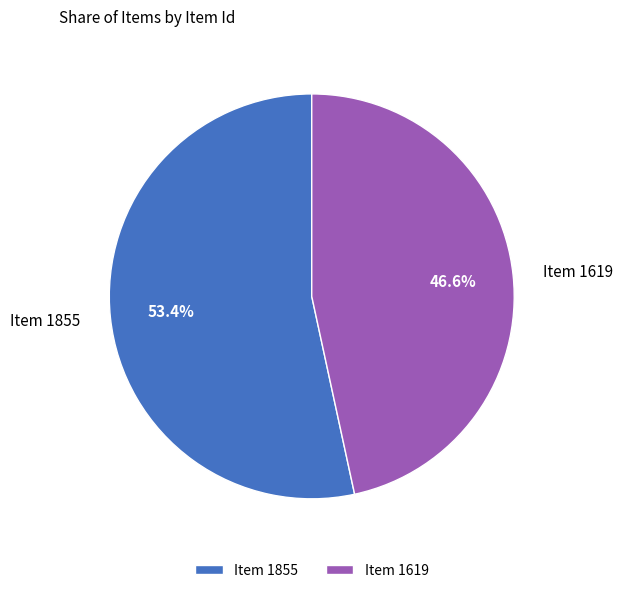

To the nearest percent, what is the difference between the Item 1619 and Item 1855 slice percentages?

7%